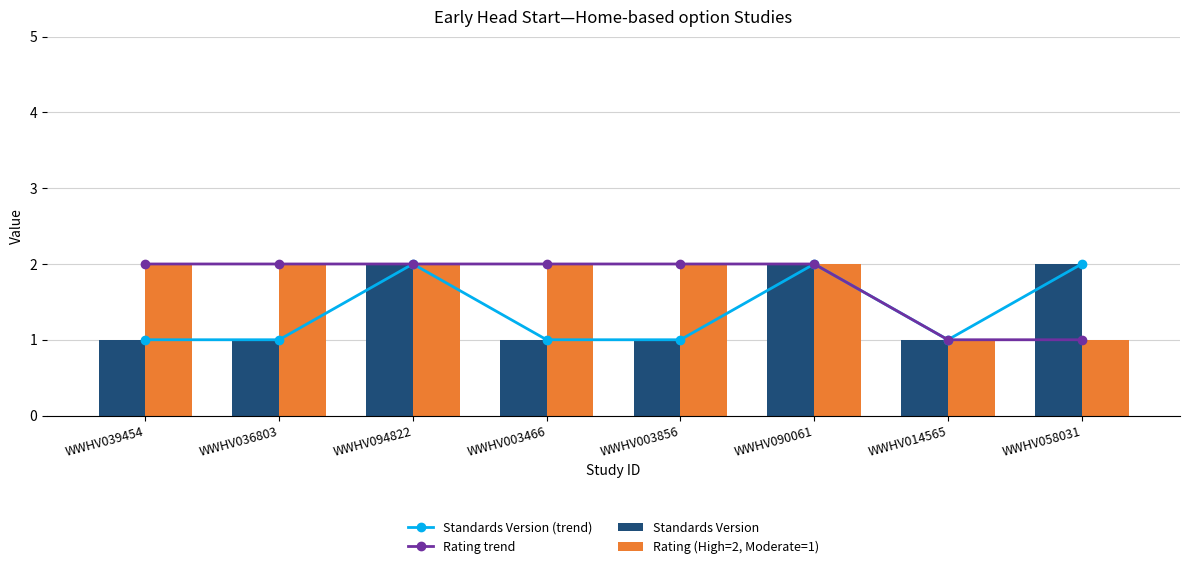

How many interior local peaks does the Standards Version (trend) series have?

2